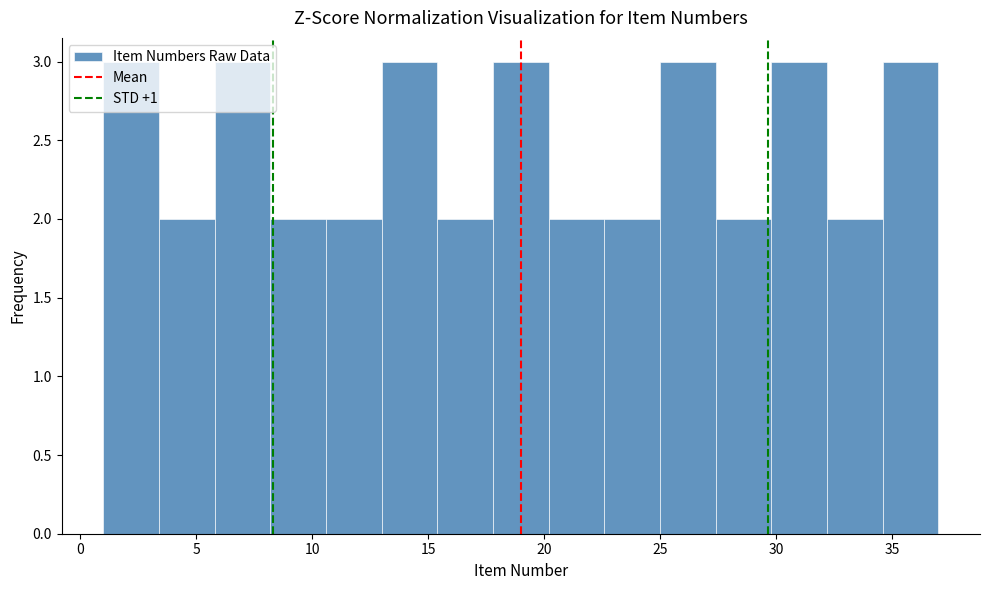

Reading left to right, list every bar in this chart as the range it spans on the x-axis followed by its height. Neither the bar edges nor the heights are printed on the chart, so give them approximately, as read against the axes.

1.0 to 3.4: 3
3.4 to 5.8: 2
5.8 to 8.2: 3
8.2 to 10.6: 2
10.6 to 13.0: 2
13.0 to 15.4: 3
15.4 to 17.8: 2
17.8 to 20.2: 3
20.2 to 22.6: 2
22.6 to 25.0: 2
25.0 to 27.4: 3
27.4 to 29.8: 2
29.8 to 32.2: 3
32.2 to 34.6: 2
34.6 to 37.0: 3